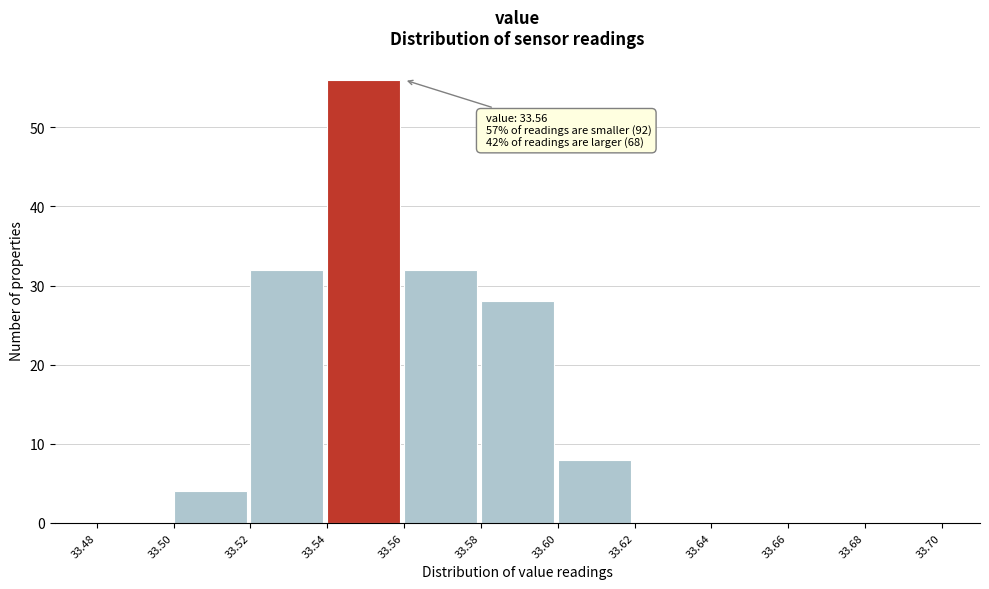

Over which range of the x-axis is the bar tallest?

33.54 to 33.56